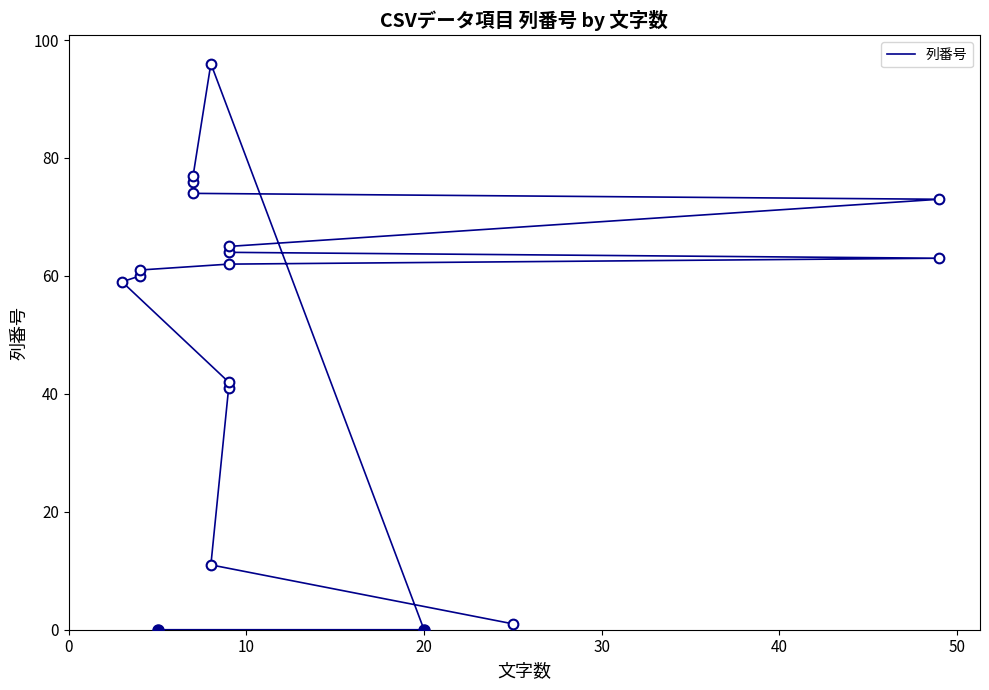

What is the maximum value shown in the chart?

96